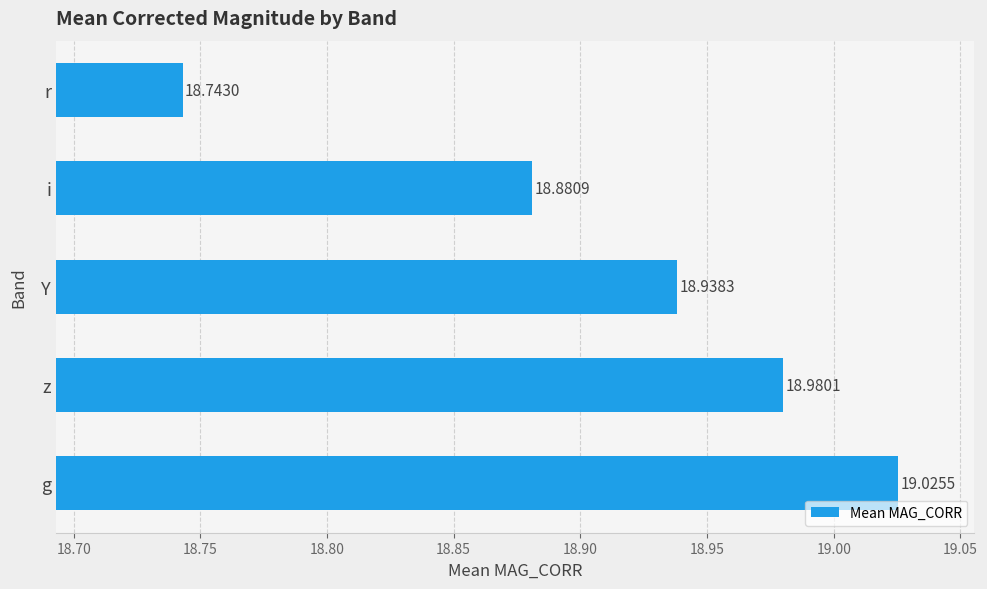

Does the chart contain stacked bars?

No